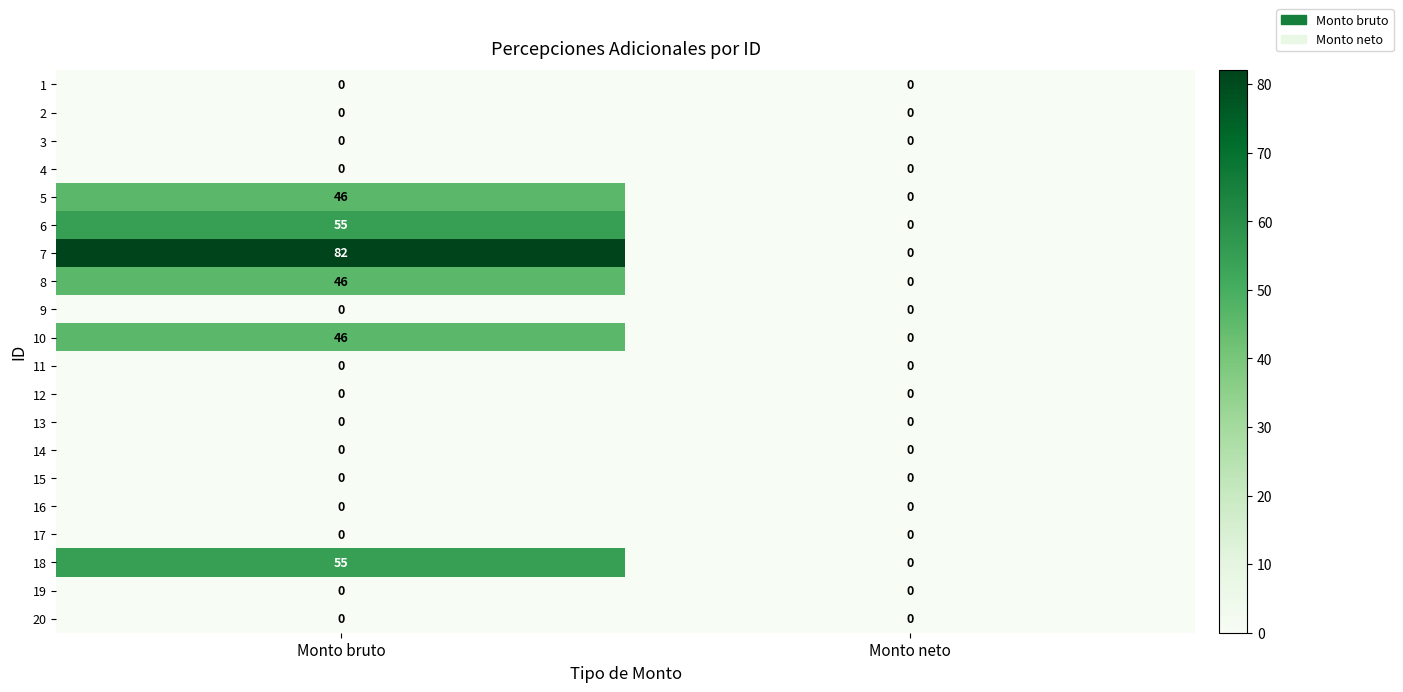

What is the sum of the 5 values at Monto bruto and Monto neto?

46